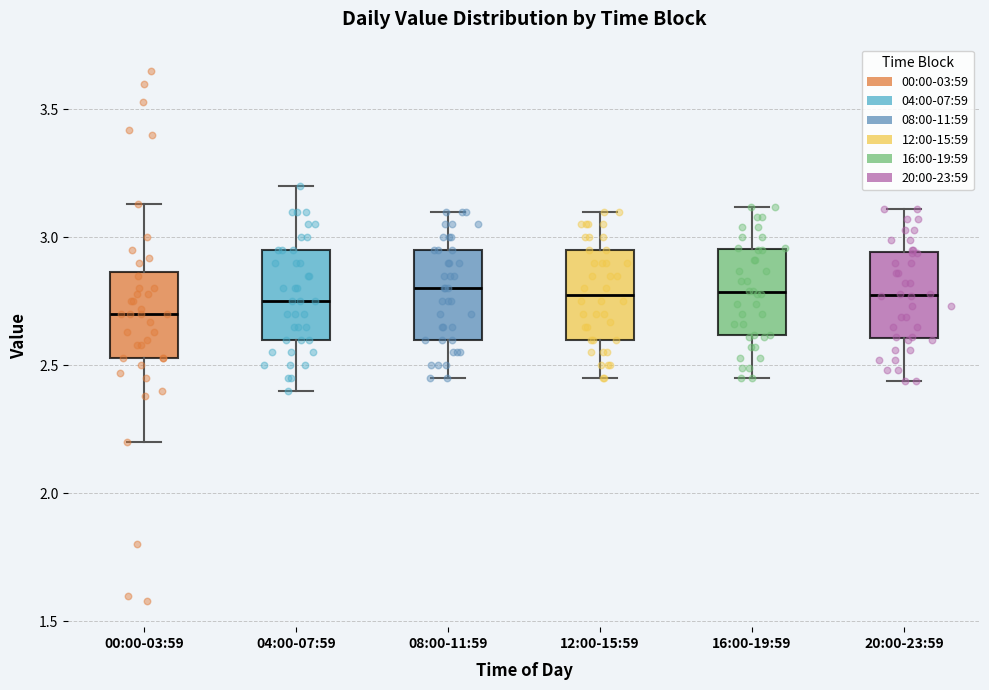

Reading left to right, read every box against the y-axis: the position of its median line, the range the box covers, and the ends of its whiskers. The values are not printed on the chart, so give them approximately, as read against the axis.

00:00-03:59: median 2.70, box 2.55 to 2.85, whiskers 2.20 to 3.15
04:00-07:59: median 2.75, box 2.60 to 2.95, whiskers 2.40 to 3.20
08:00-11:59: median 2.80, box 2.60 to 2.95, whiskers 2.45 to 3.10
12:00-15:59: median 2.80, box 2.60 to 2.95, whiskers 2.45 to 3.10
16:00-19:59: median 2.80, box 2.60 to 2.95, whiskers 2.45 to 3.10
20:00-23:59: median 2.80, box 2.60 to 2.95, whiskers 2.45 to 3.10